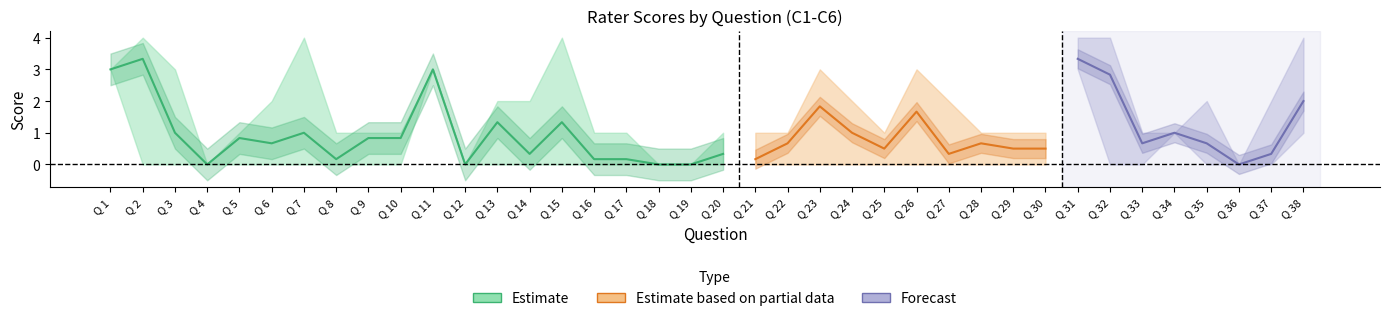

What is the approximate value of C5 at Q 22?

1